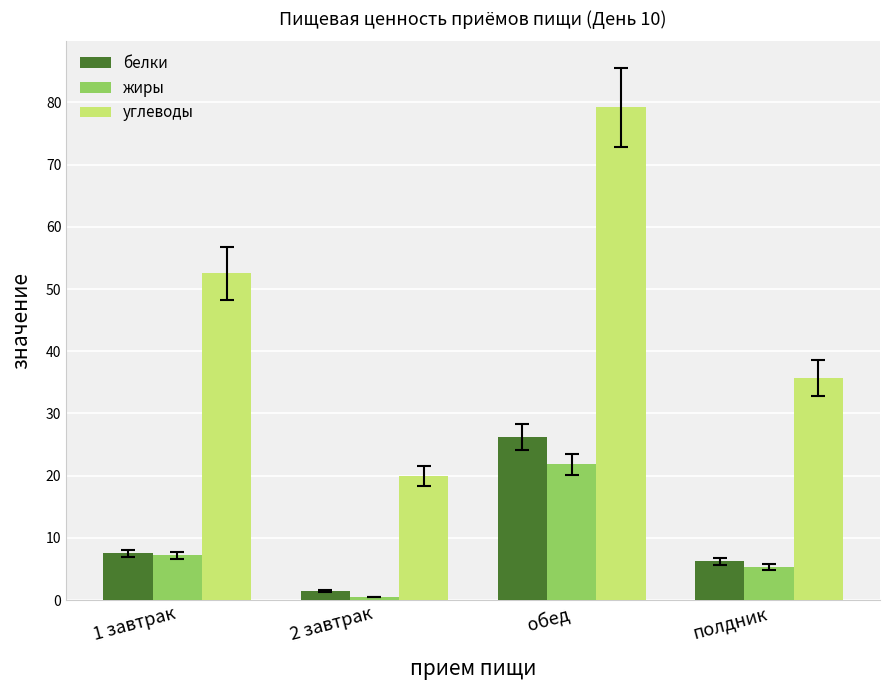

Where is белки nearest to the value 13?

1 завтрак